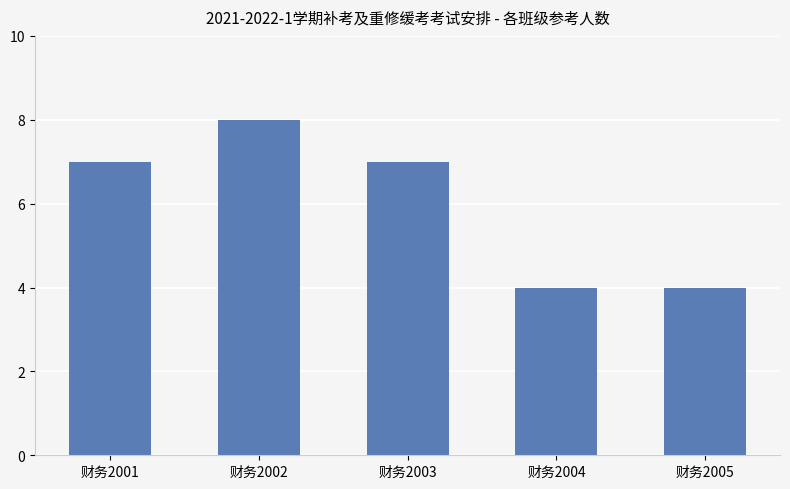

Read the value at 财务2002.

8